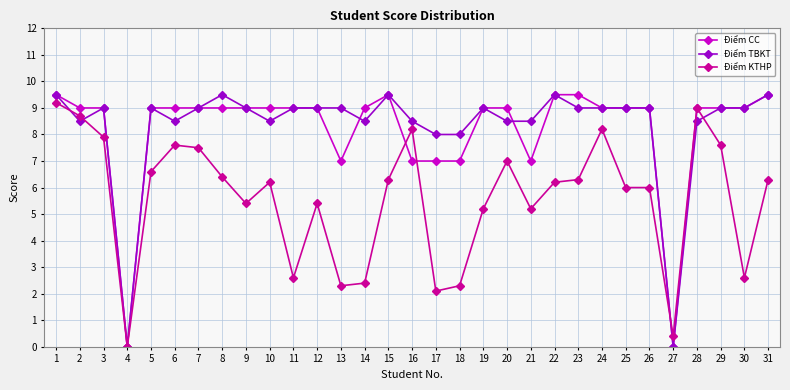

What is the difference between the Điểm TBKT values at 20 and 30?

0.5